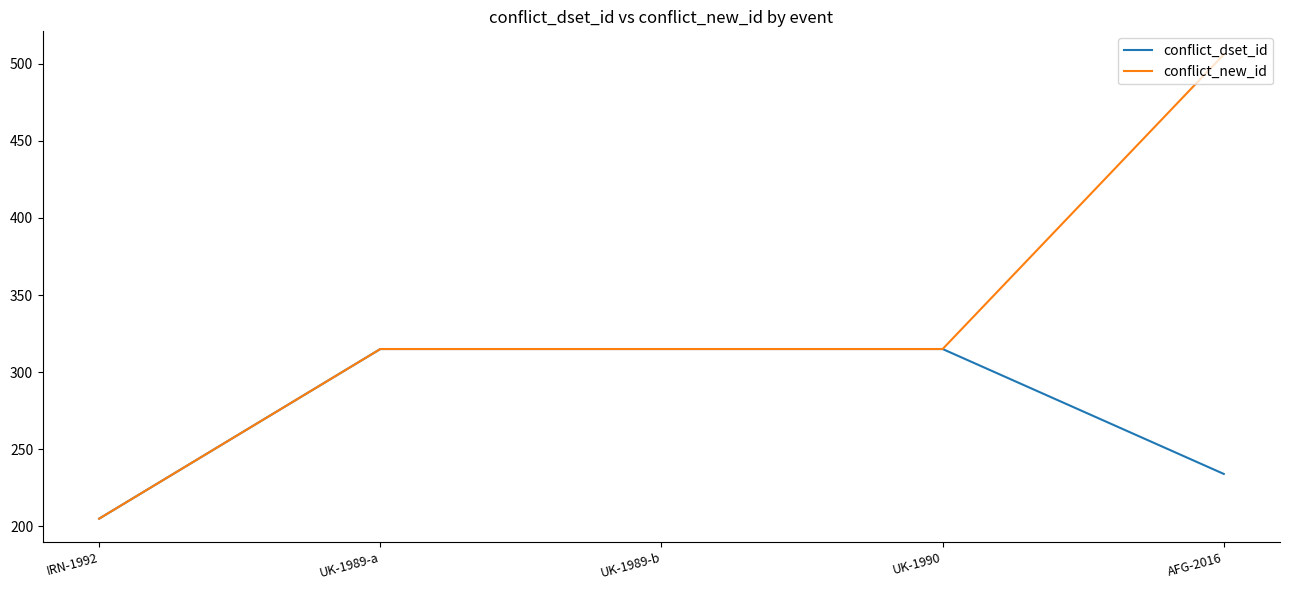

Which category has the lowest value in the conflict_new_id series?

IRN-1992